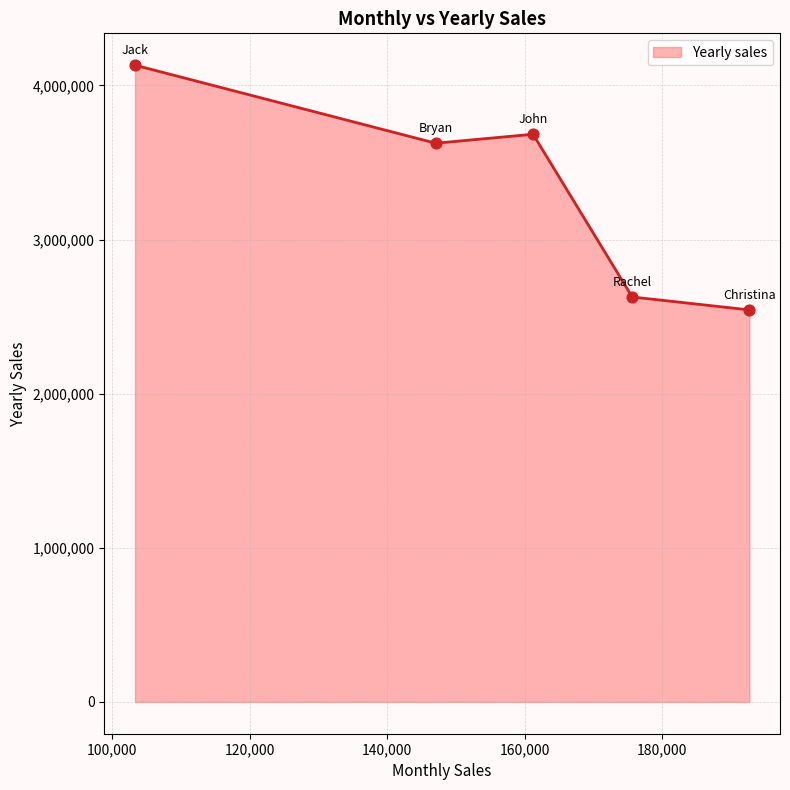

What is the minimum value shown in the chart?

2543748